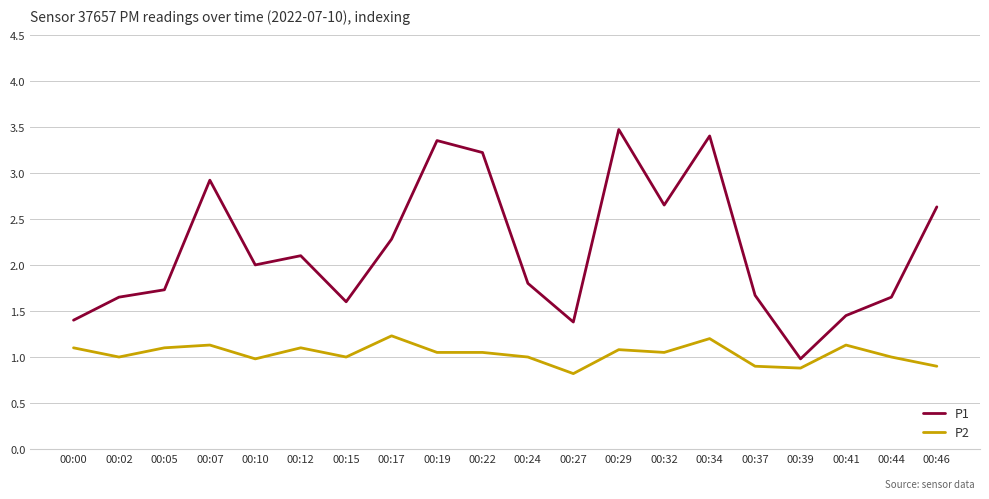

True or false: P1 and P2 cross at least once.

False